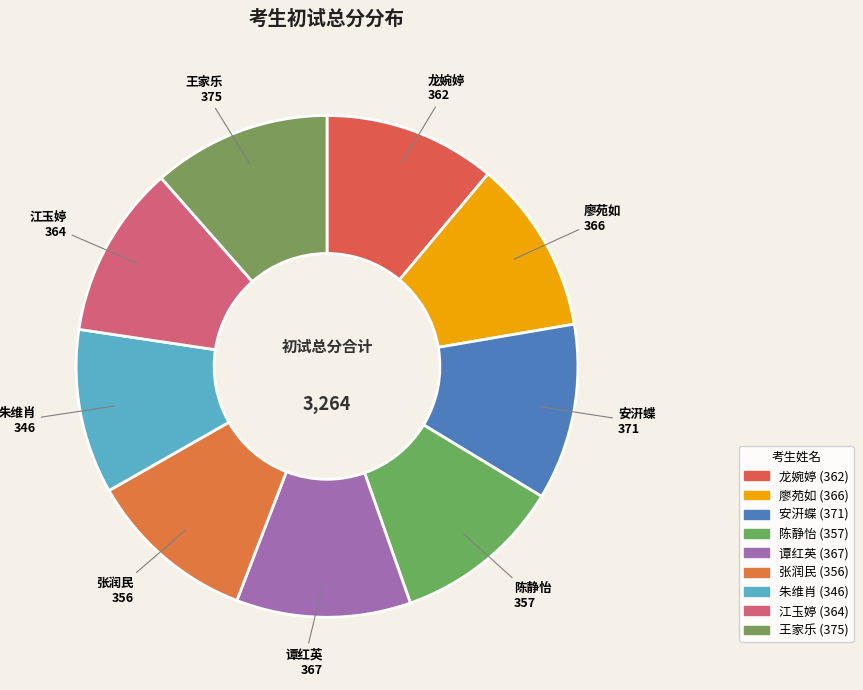

Count the number of slices in the pie.

9